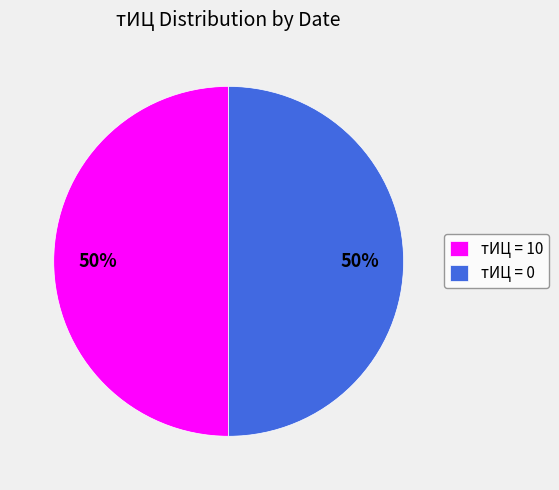

What is the ratio of the value at тИЦ = 10 to the value at тИЦ = 0?

1.0